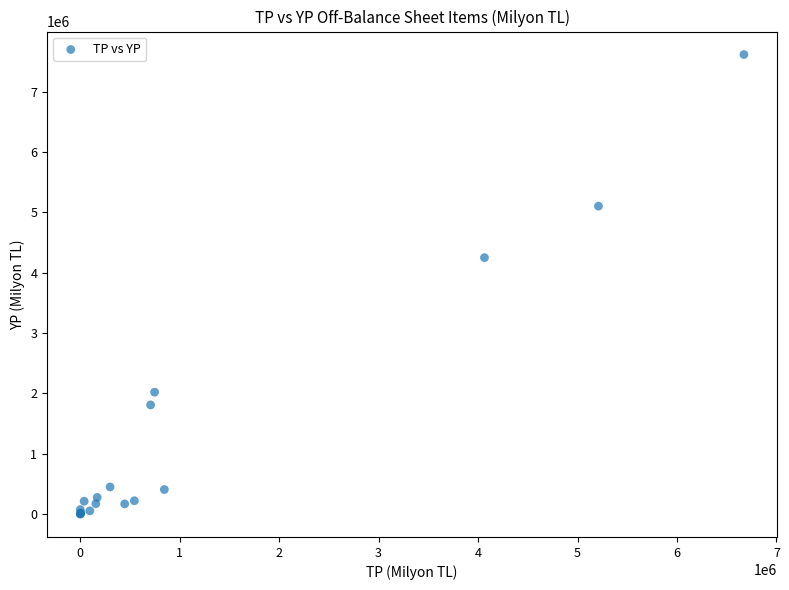

What Y value in the scatter plot is closest to 3807603?

4248641.9